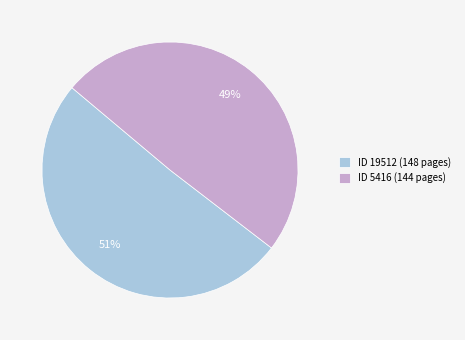

To the nearest percent, what is the average slice percentage?

50%